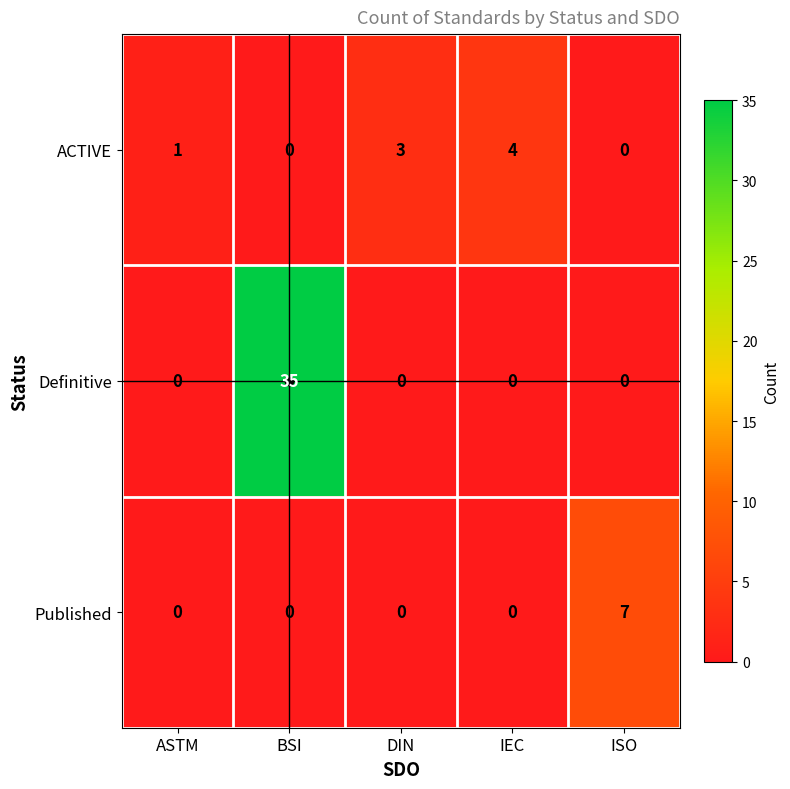

What is the difference between the highest and lowest values at IEC?

4